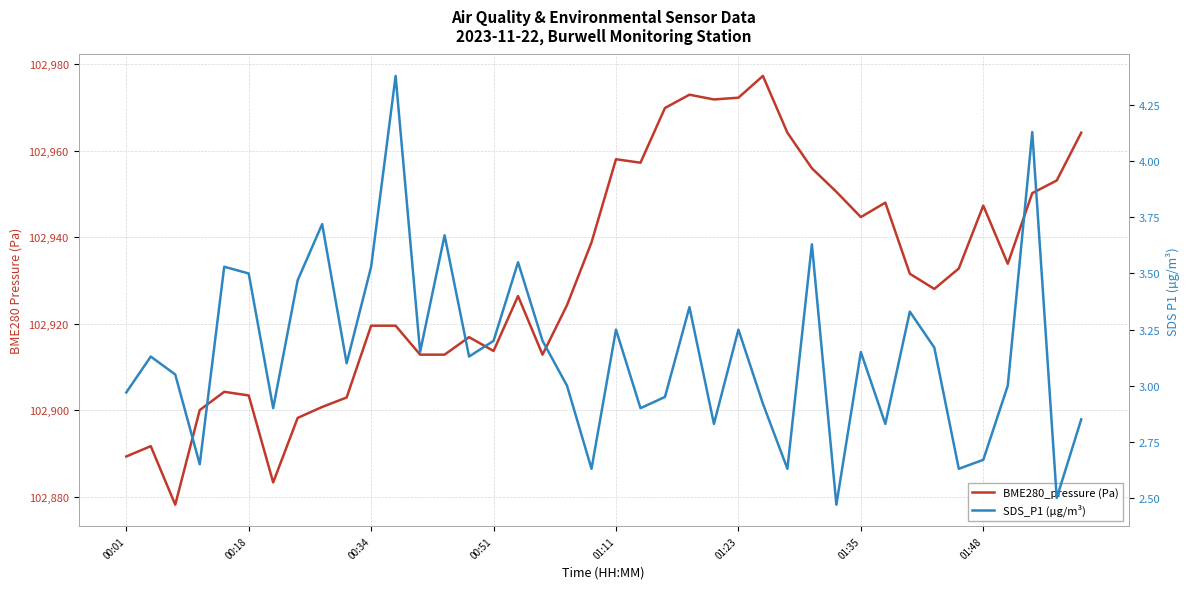

What is the difference between the maximum and minimum values in the BME280_pressure (Pa) series?

99.1